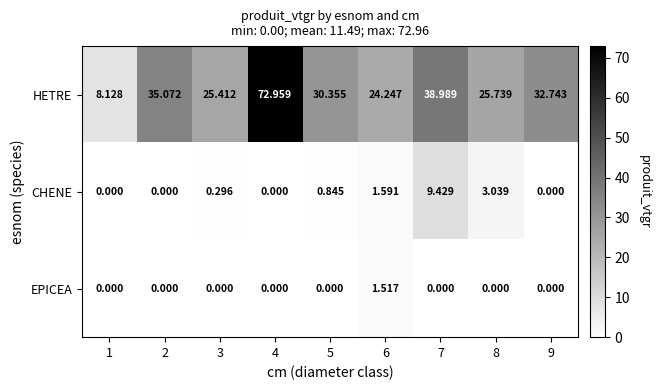

Which series has the largest total across all categories?

HETRE